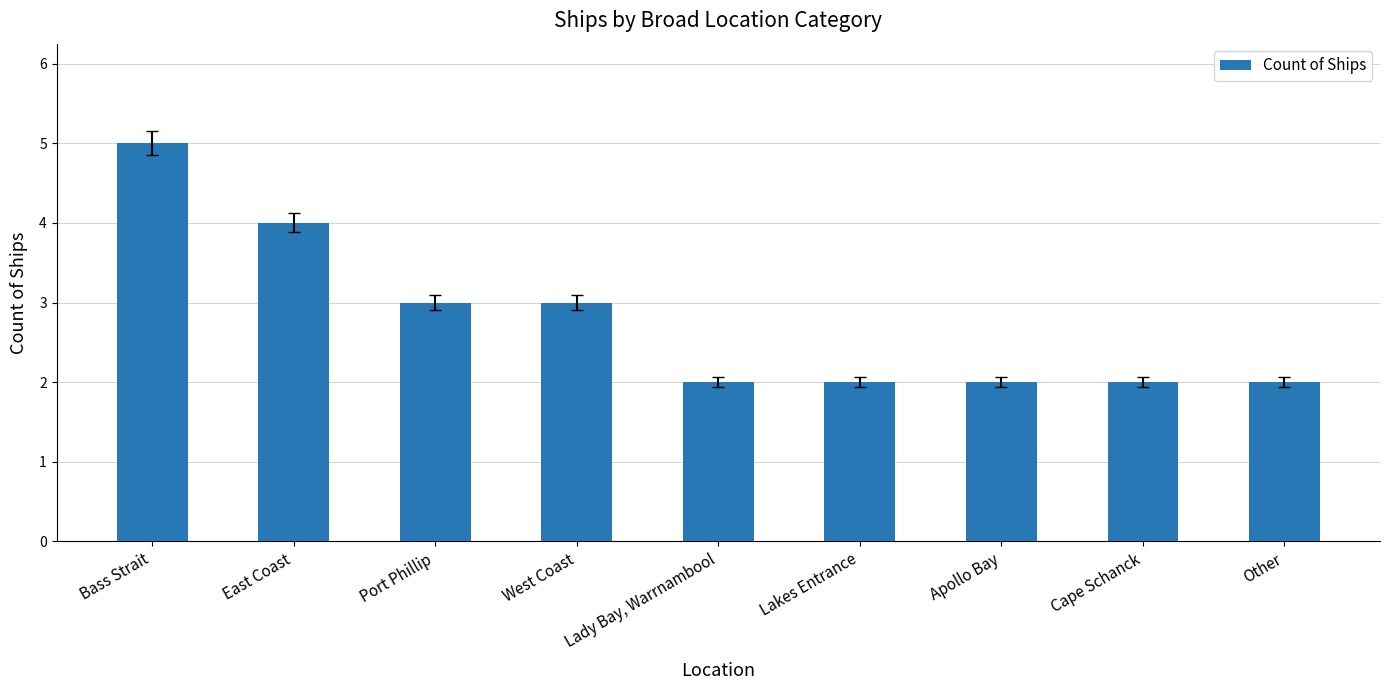

Which has a higher value, Lady Bay, Warrnambool or East Coast?

East Coast